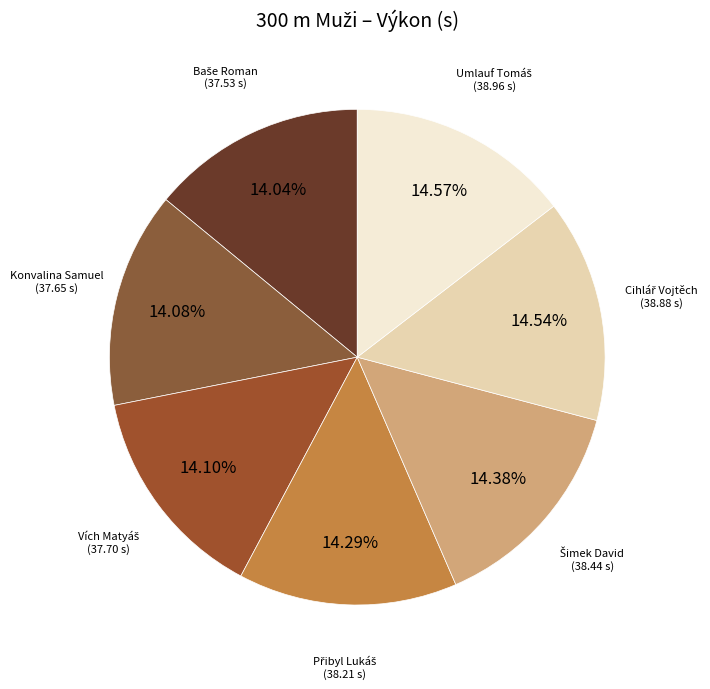

How many segments does this pie chart have?

7